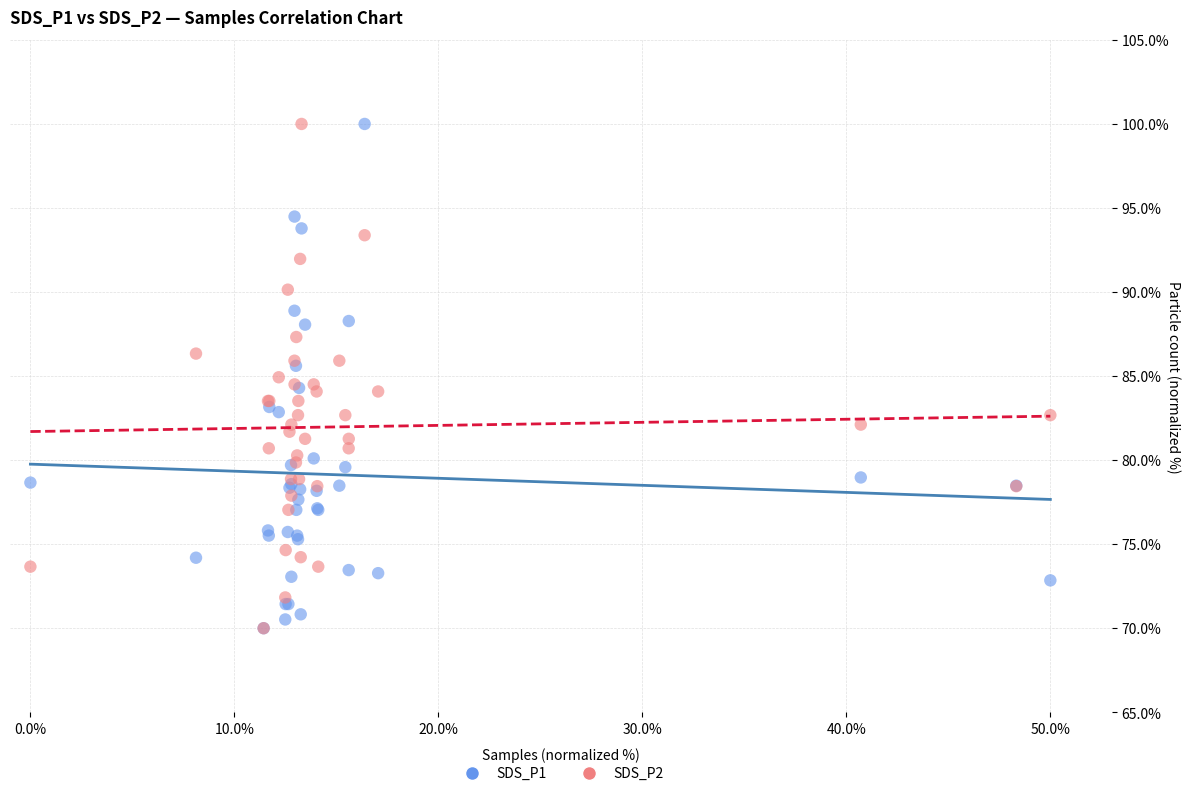

What are all the series names shown in the legend?

SDS_P1, SDS_P2